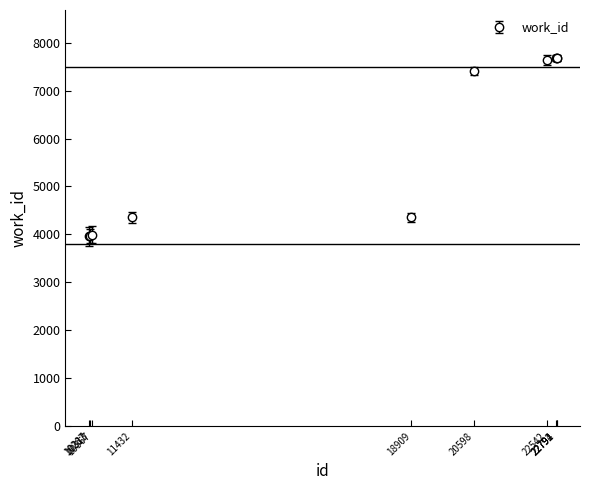

How many series are shown in this chart?

1